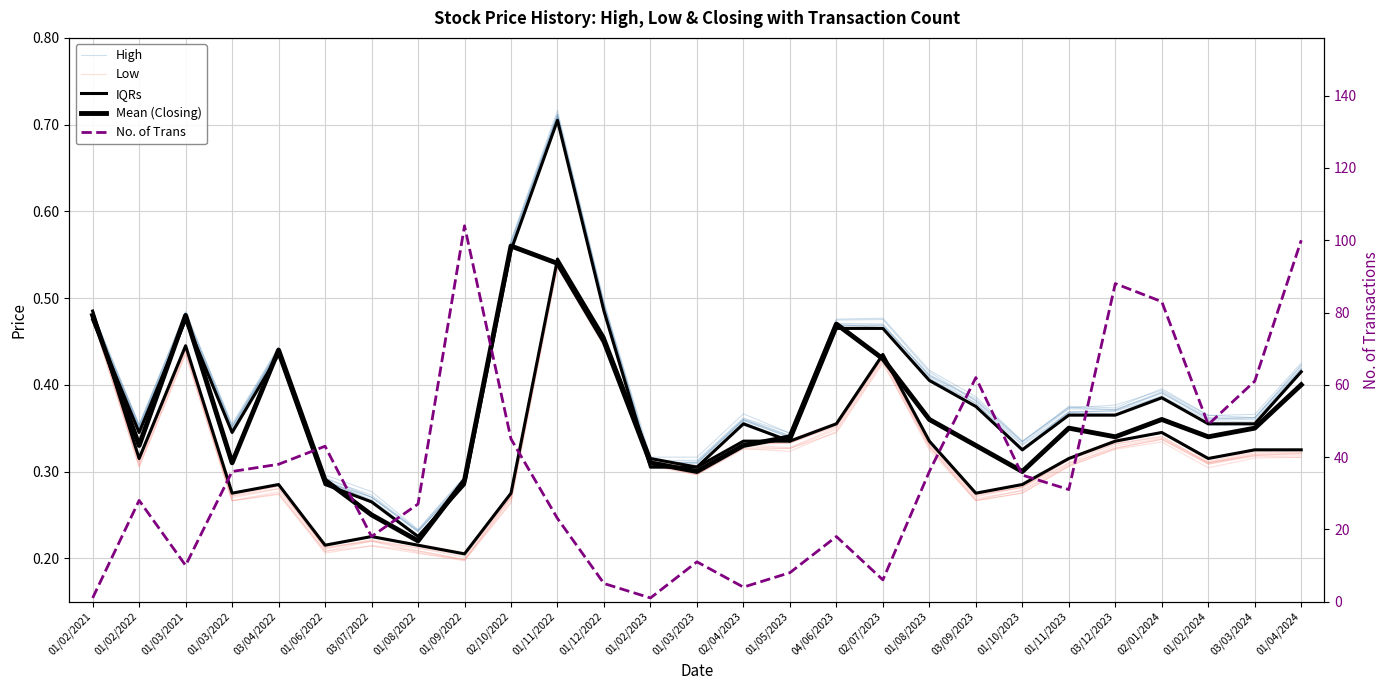

True or false: No. of Trans and Mean (Closing) cross at least once.

False